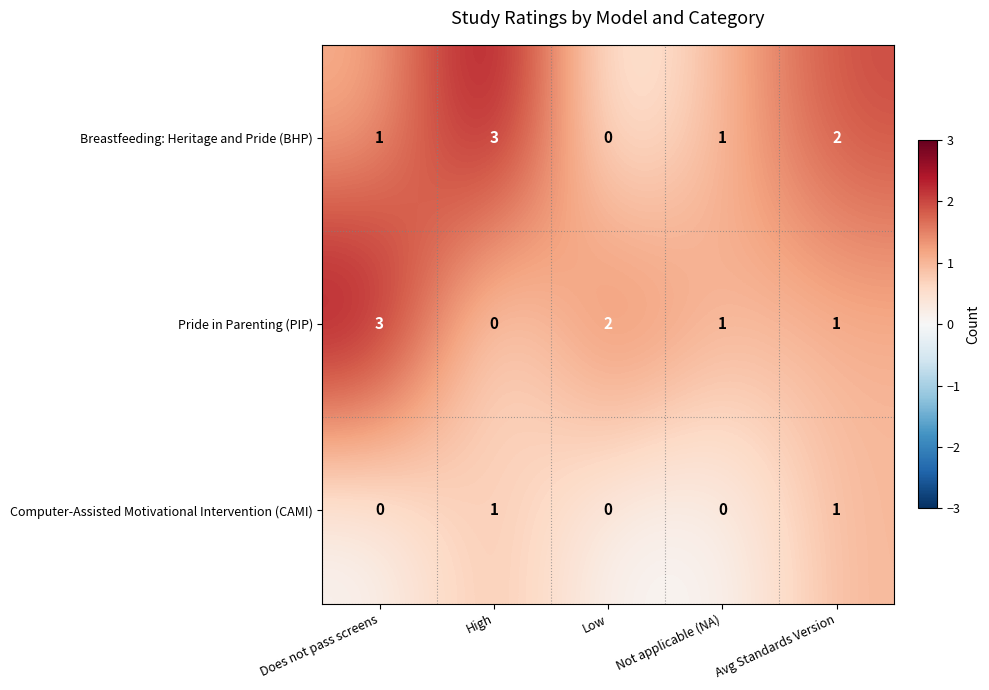

Which series changed the most between Does not pass screens and Not applicable (NA)?

Pride in Parenting (PIP)